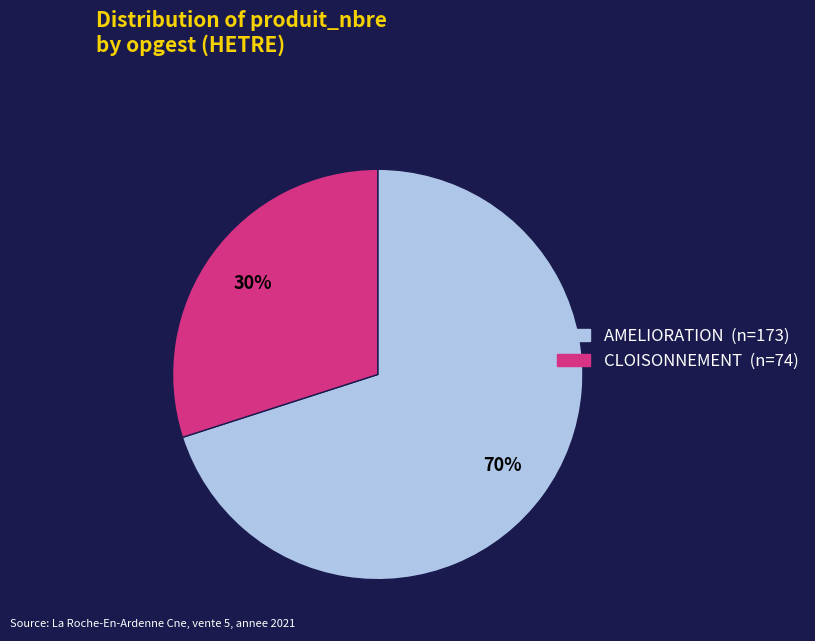

Does any single category account for the majority?

Yes